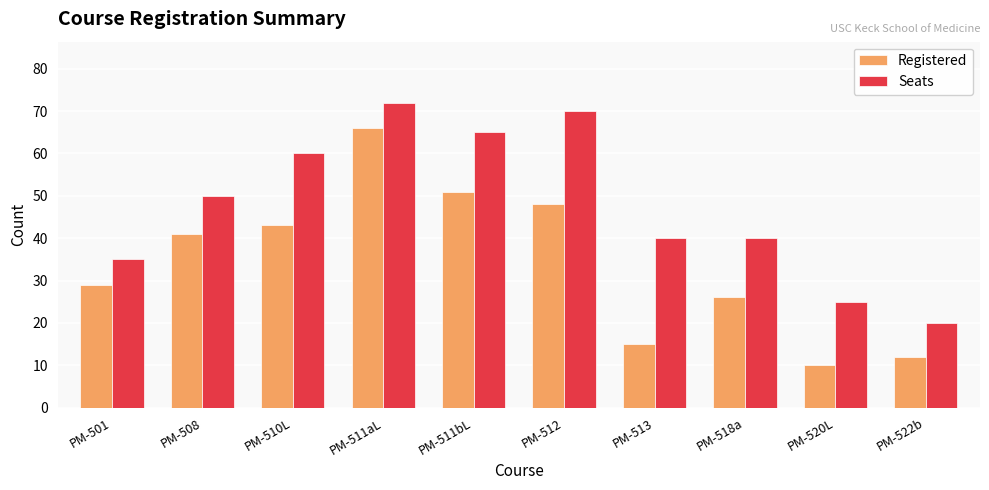

What is the average value of the Registered series?

34